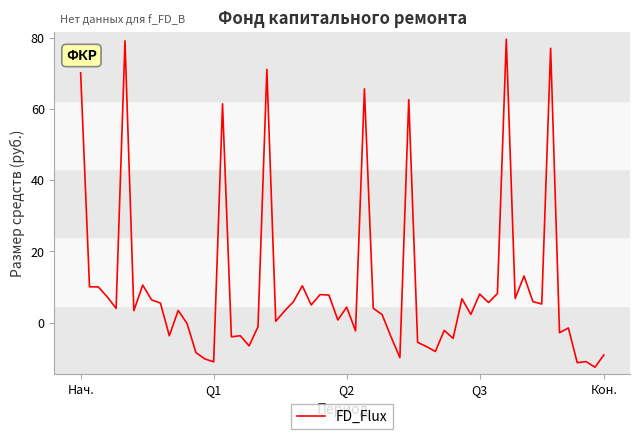

What is the difference between the maximum and minimum values?

92.1